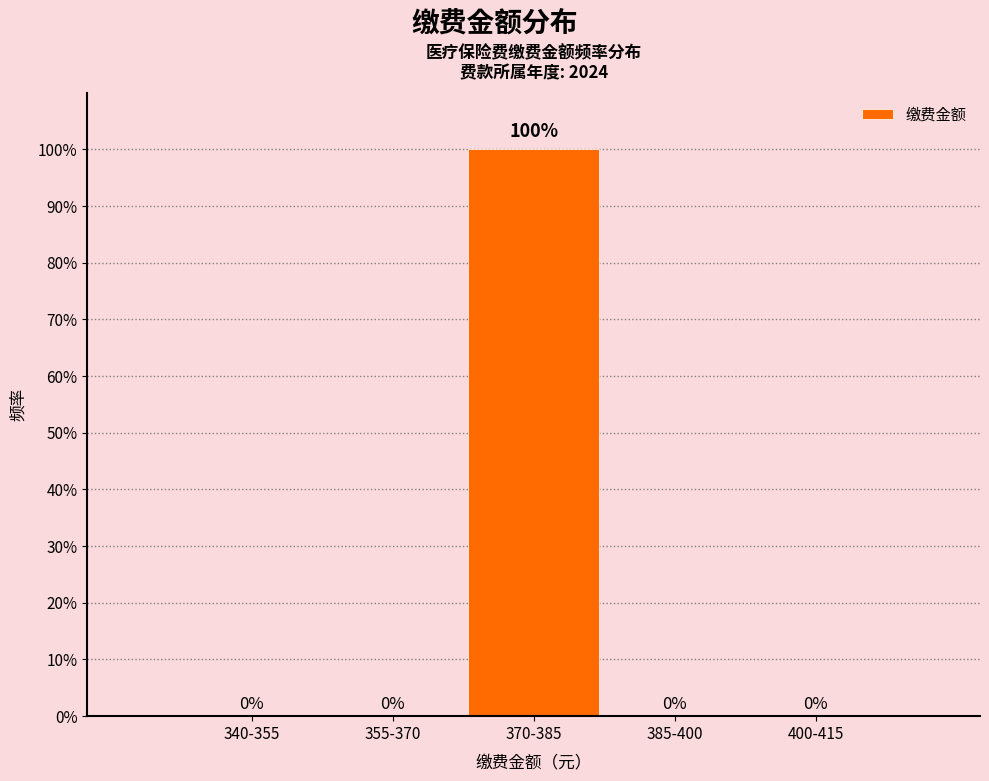

Reading left to right, transcribe all the data shown in this chart.

340-355=0	355-370=0	370-385=100	385-400=0	400-415=0